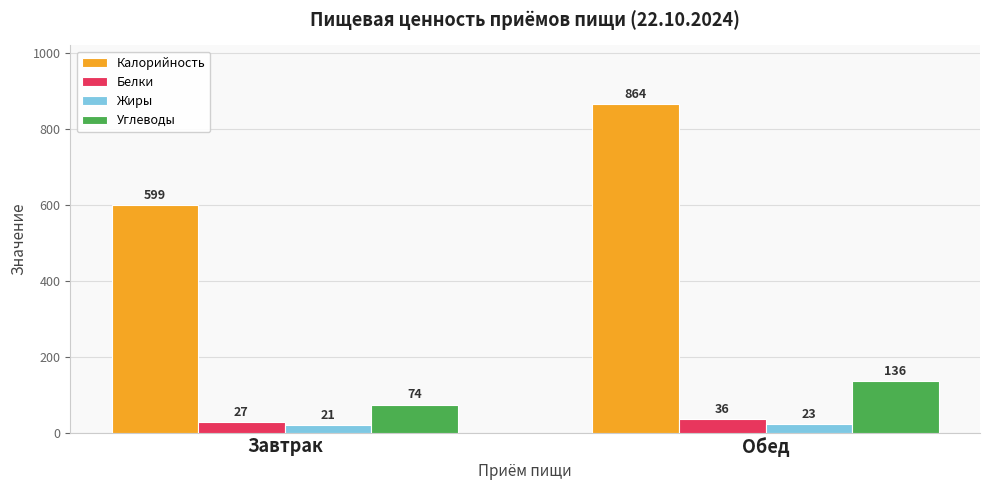

Where is Жиры nearest to the value 22?

Завтрак